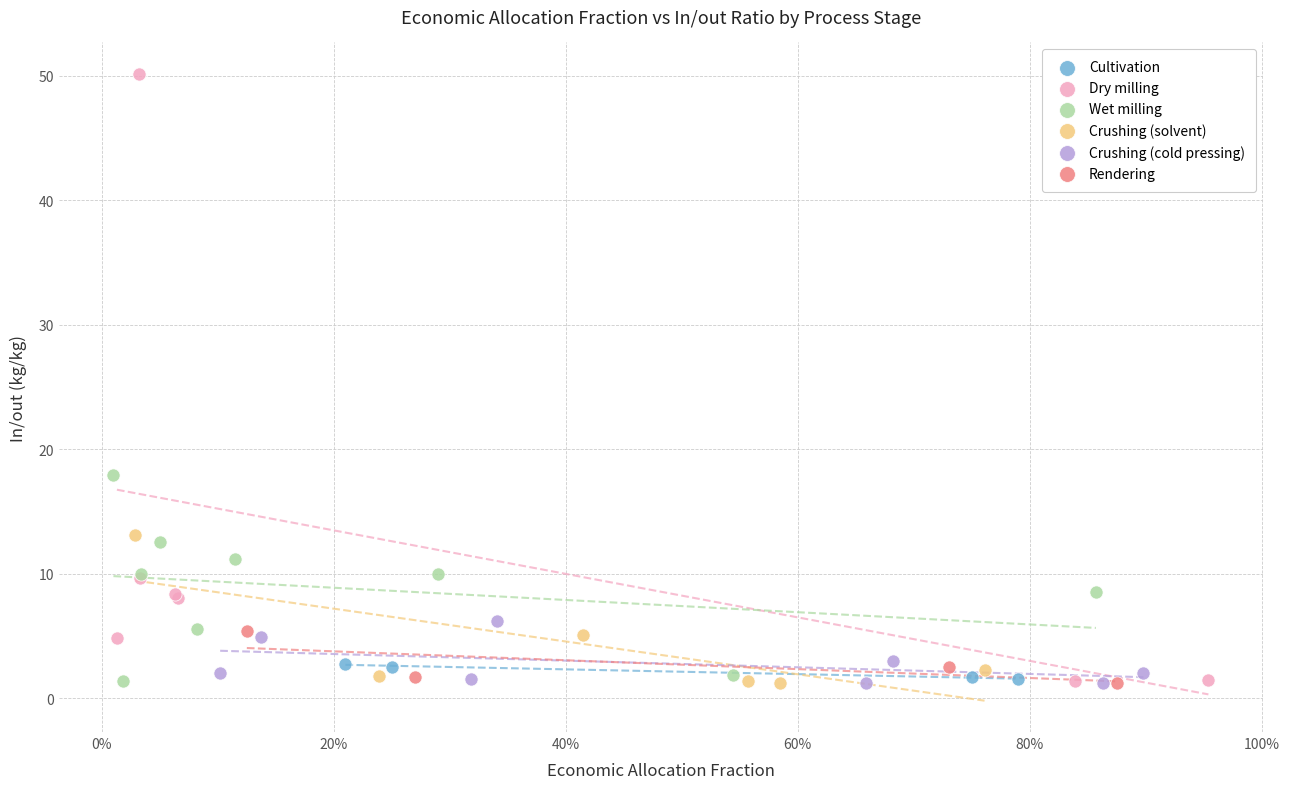

Which series reaches the maximum Y coordinate?

Dry milling